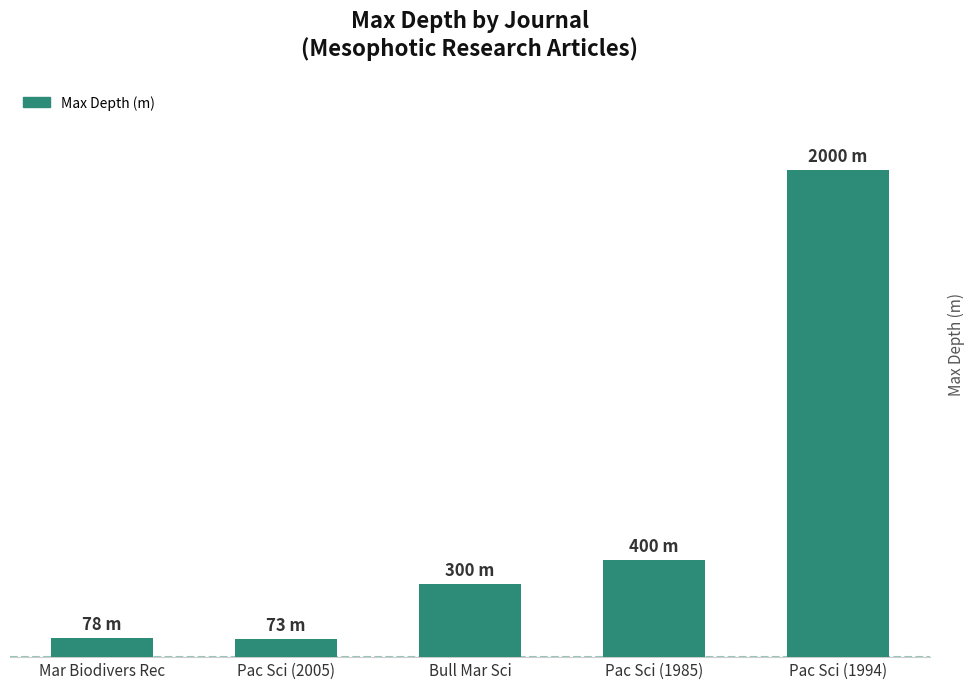

How many values are below 300?

2